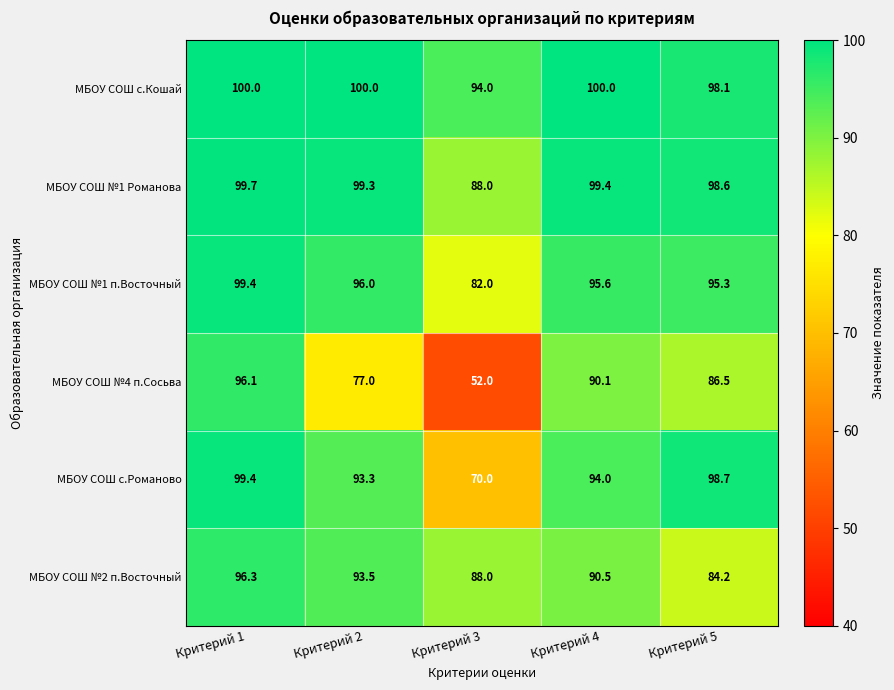

Which category has the lowest value in the МБОУ СОШ №1 Романова series?

Критерий 3